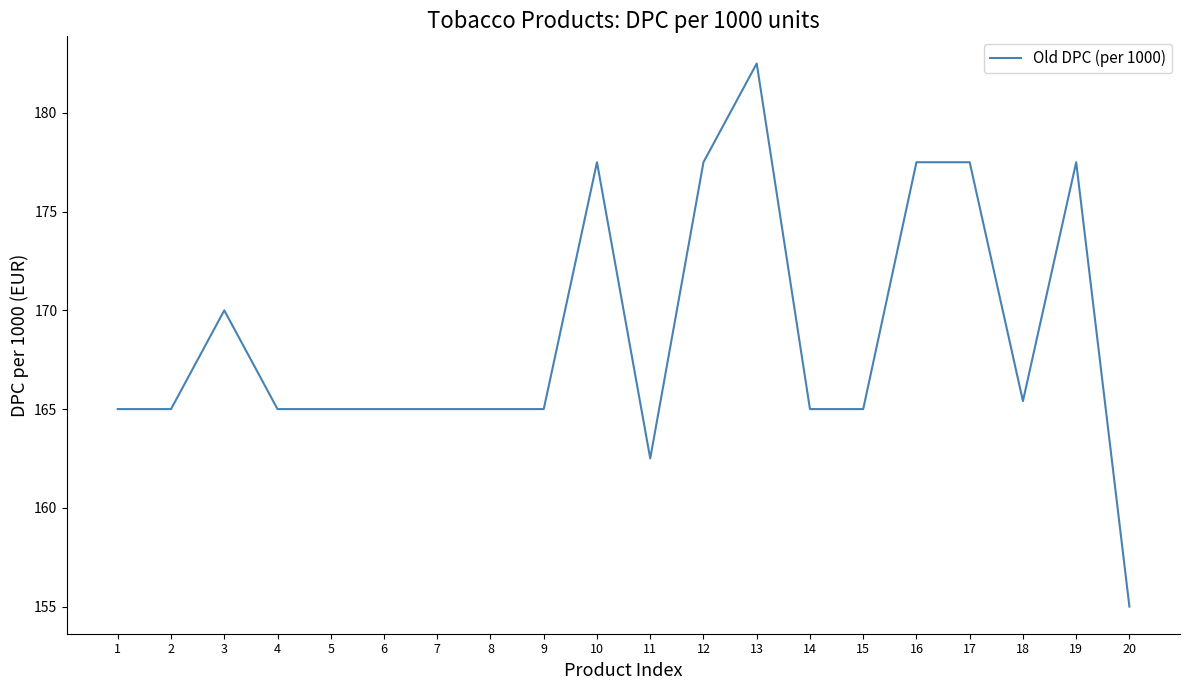

What is the ratio of the value at 17 to the value at 4?

1.1